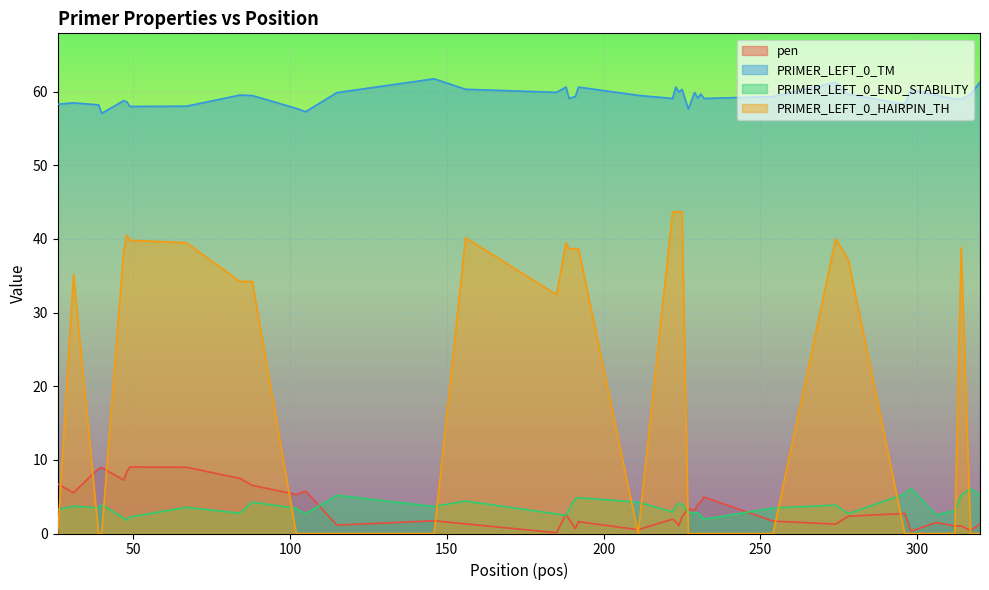

Rank the series by their maximum value, from highest to lowest.

PRIMER_LEFT_0_TM, PRIMER_LEFT_0_HAIRPIN_TH, pen, PRIMER_LEFT_0_END_STABILITY